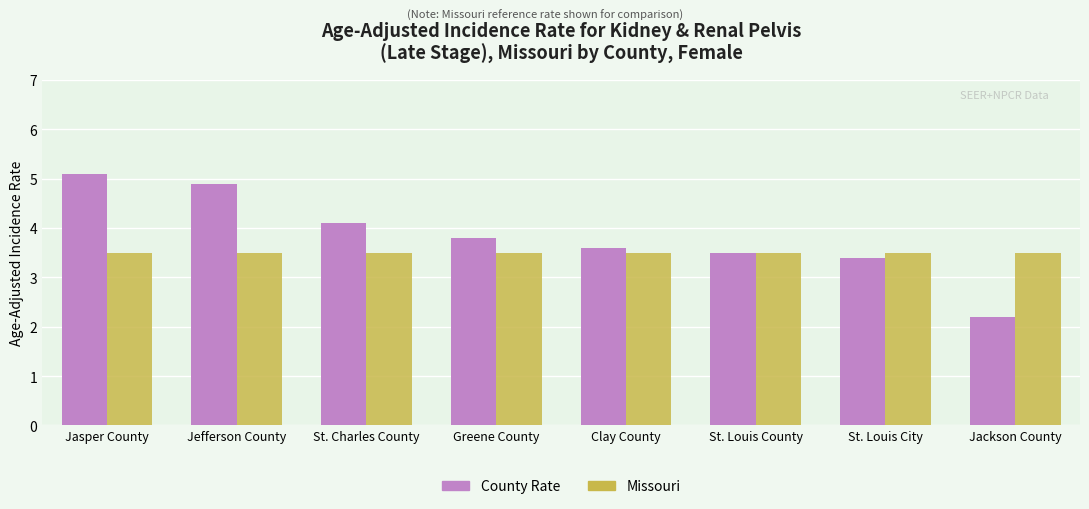

What is the difference between the highest and lowest values at Jefferson County?

1.4